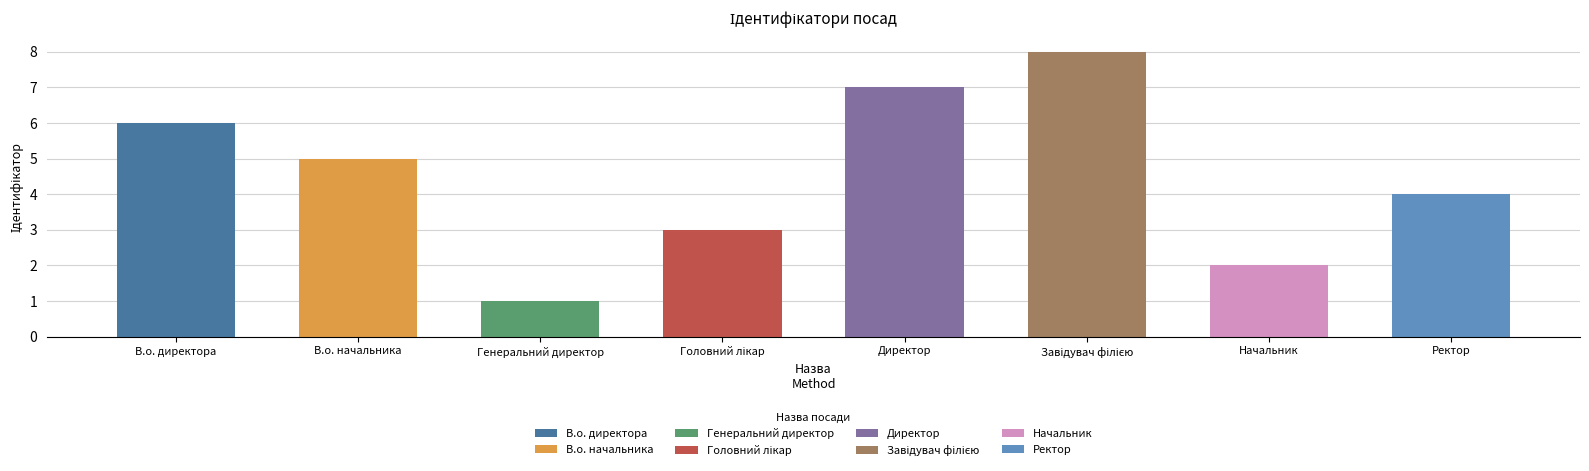

What is the difference between the second highest and second lowest values?

5